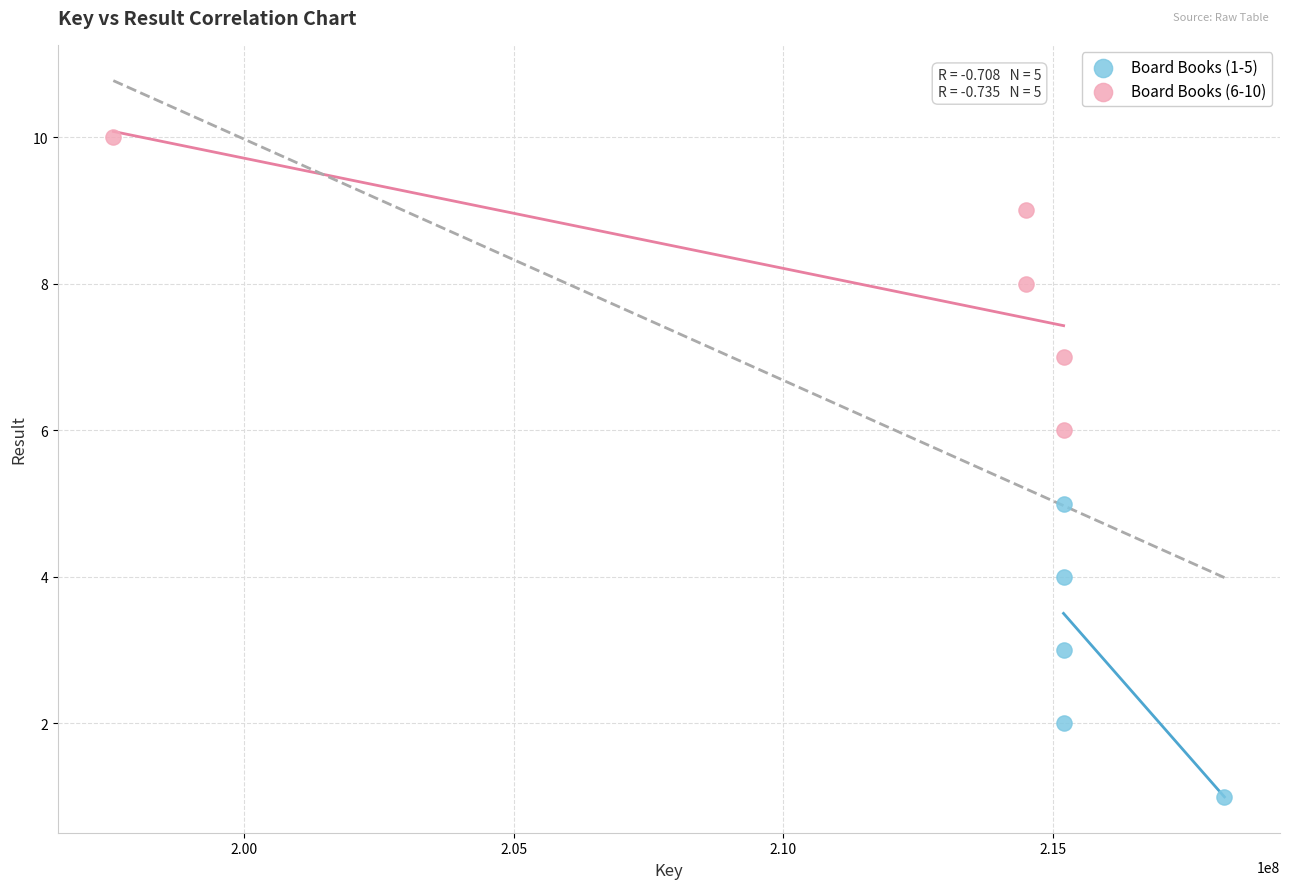

Which series contains the lowest Y value?

Board Books (1-5)